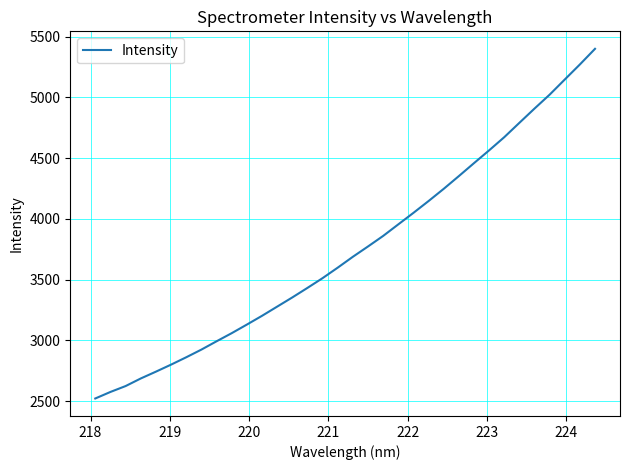

What is the difference between the maximum and minimum values?

2878.3